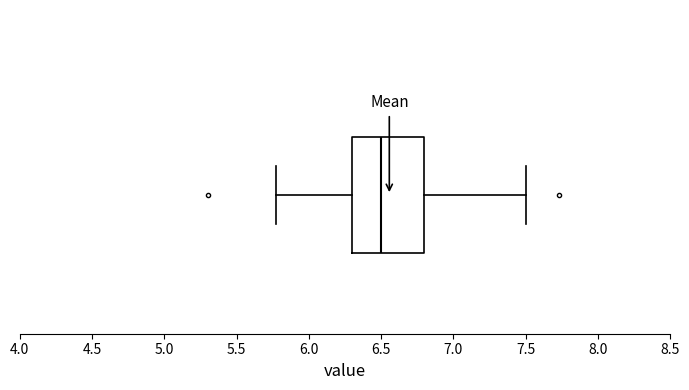

Transcribe this box plot: give where the median line is, the range the box spans, and where the two whiskers end, as read against the x-axis. The values are not printed on the chart, so give them approximately, as read against the axis.

median 6.50, box 6.30 to 6.80, whiskers 5.75 to 7.50